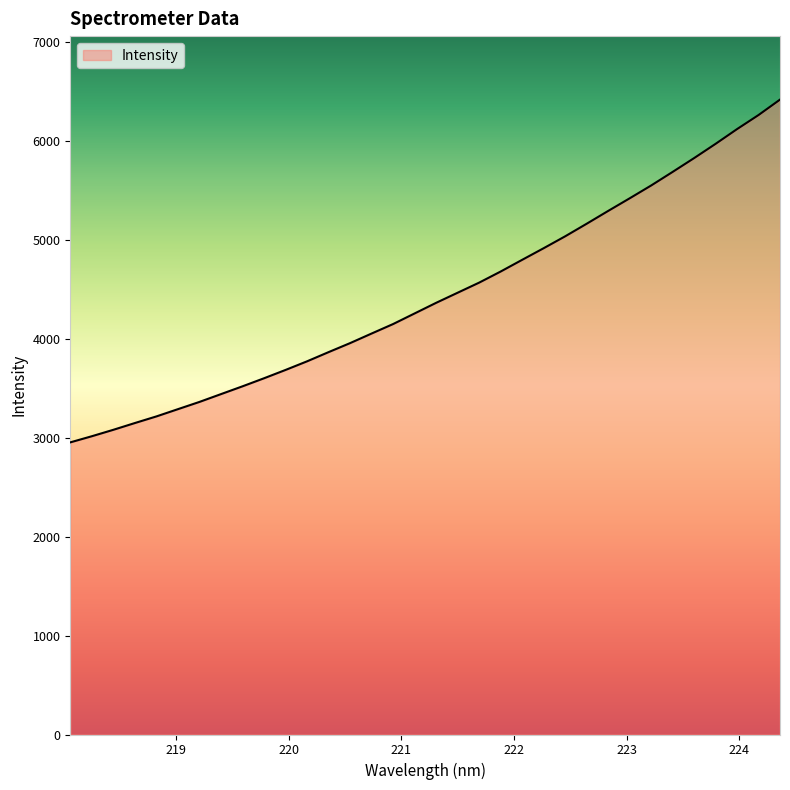

What is the smallest value displayed?

2954.5